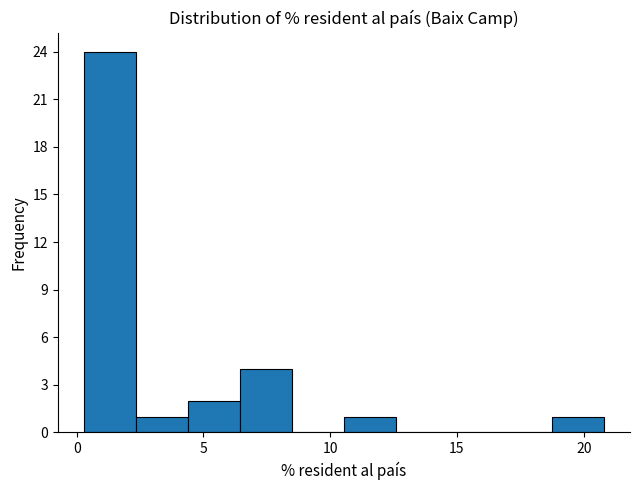

Over which range of the x-axis is the bar tallest?

0.5 to 2.5